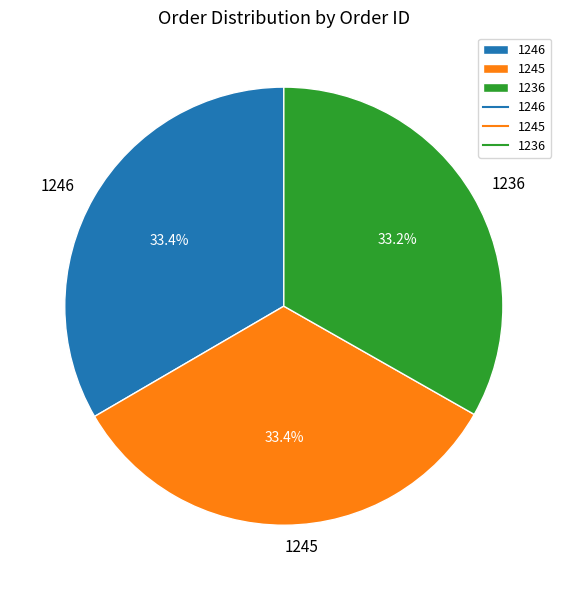

Does 1236 represent more than half of the total?

No